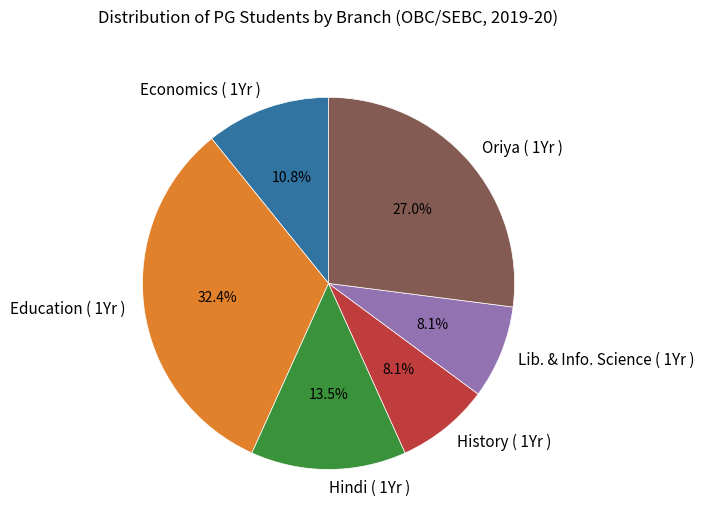

Approximately how many times larger is the value at Education ( 1Yr ) compared to Economics ( 1Yr )?

3.0